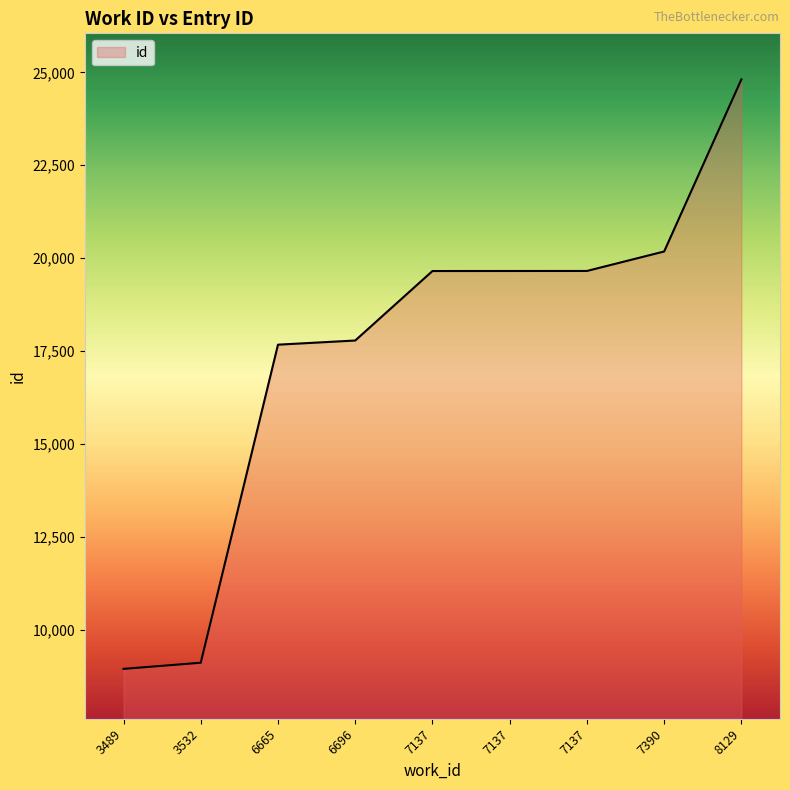

At which label is the value closest to 16878?

6665